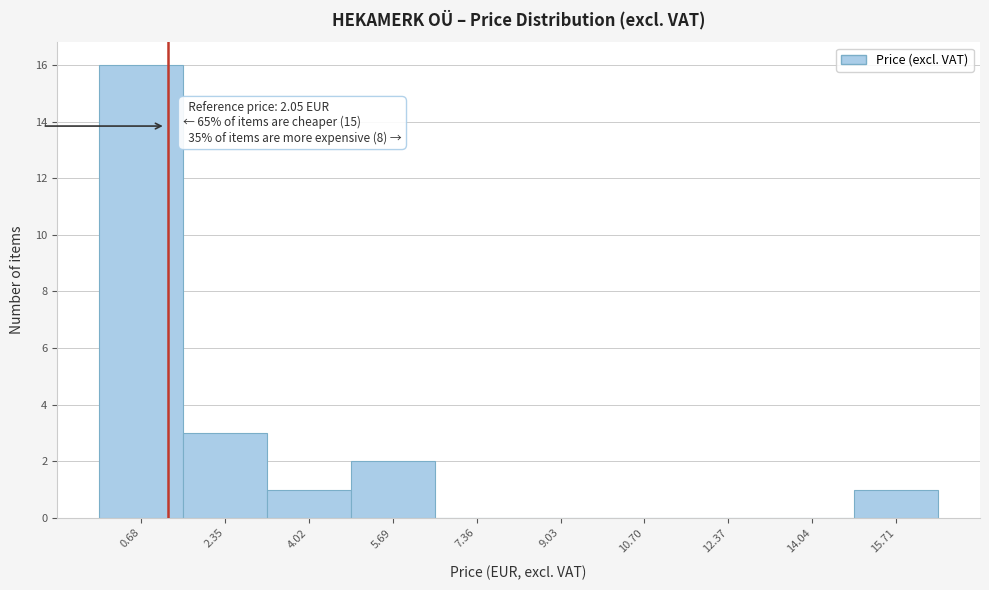

Reading left to right, list all the values displayed in this chart.

0.68=16	2.35=3	4.02=1	5.69=2	7.36=0	9.03=0	10.70=0	12.37=0	14.04=0	15.71=1